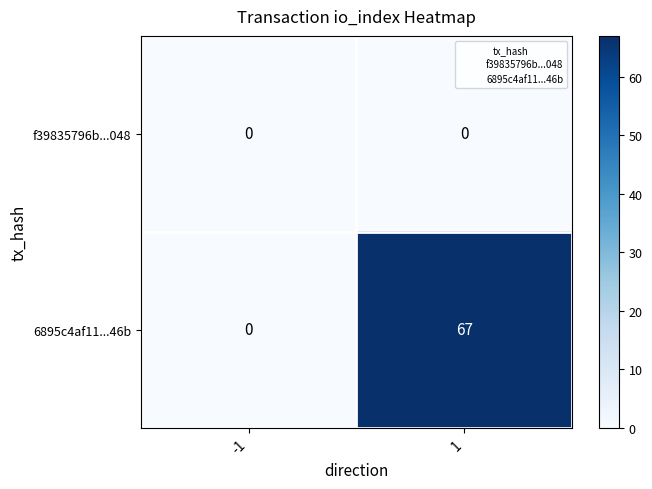

Rank the series by their maximum value, from highest to lowest.

6895c4af11...46b, f39835796b...048